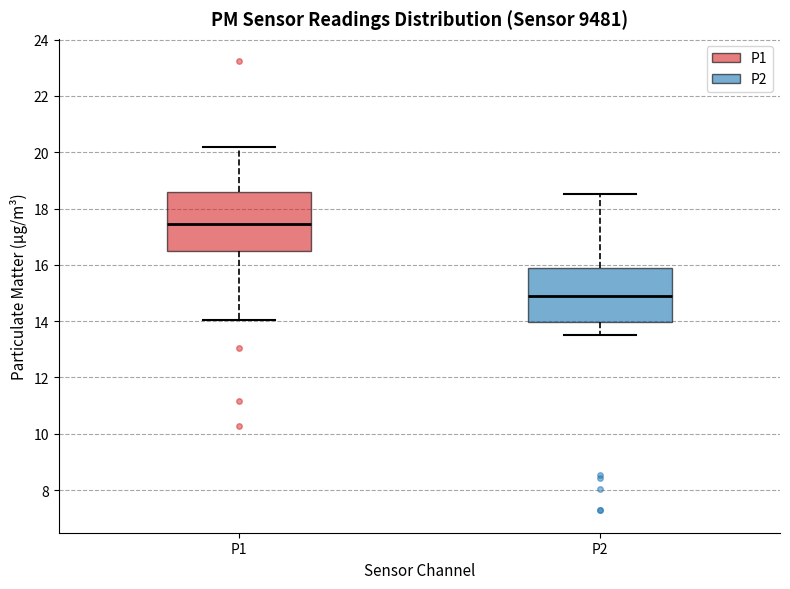

Reading left to right, transcribe this box plot: for each box, give where its median line is, the range the box spans, and where its two whiskers end, as read against the y-axis. The values are not printed on the chart, so give them approximately, as read against the axis.

P1: median 17.4, box 16.4 to 18.6, whiskers 14.0 to 20.2
P2: median 14.8, box 14.0 to 16.0, whiskers 13.6 to 18.6